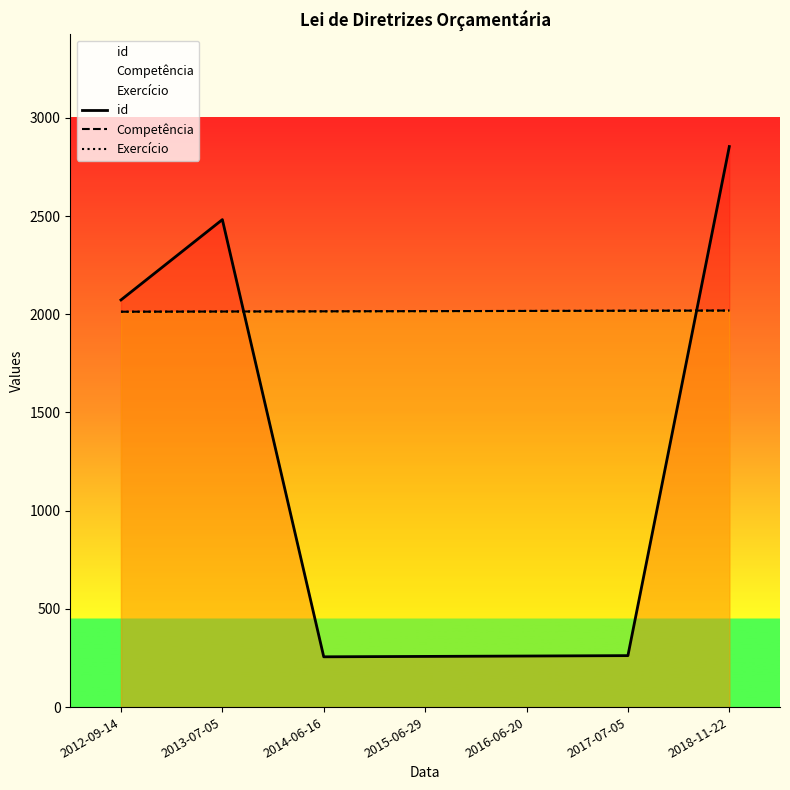

What position from the left is 2012-09-14?

1